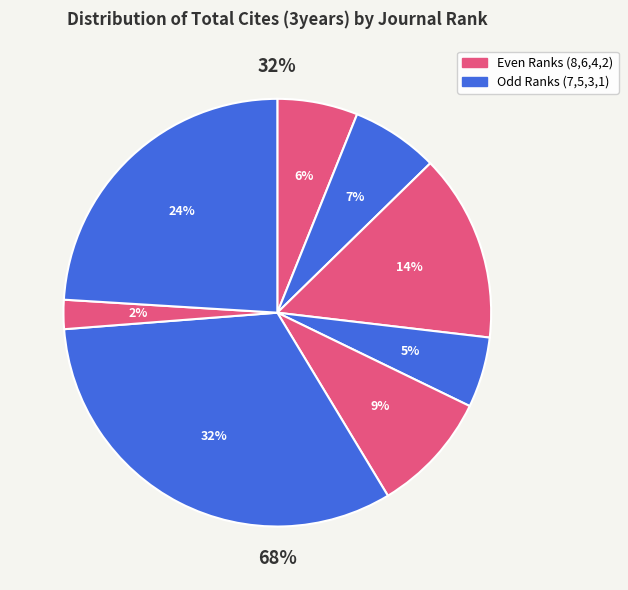

Count the number of slices in the pie.

8